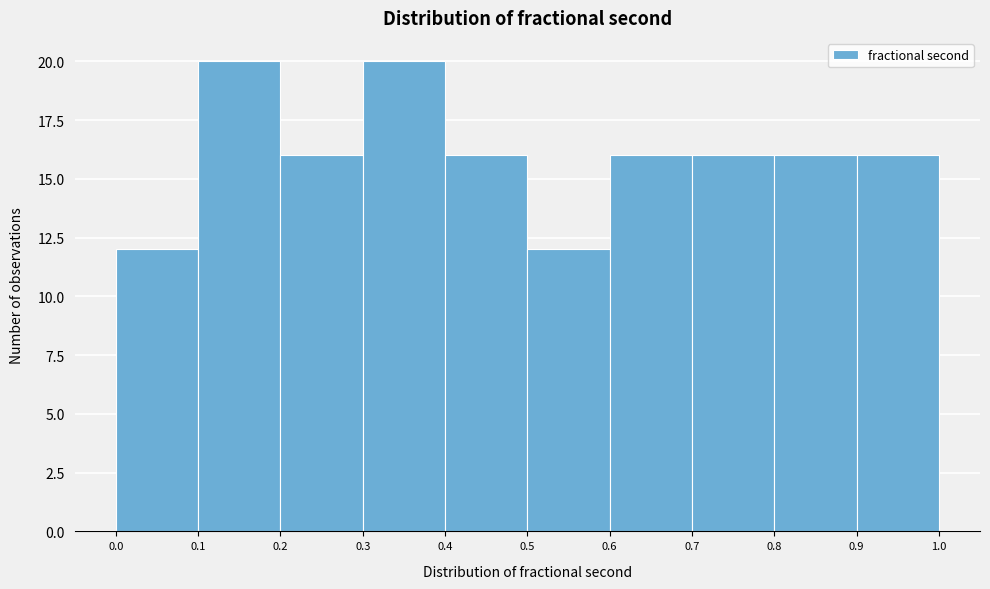

Reading left to right, transcribe this chart: for each bar, give the range it covers on the x-axis and its height. The values are not printed on the chart, so give them approximately, as read against the axis.

0.0 to 0.1: 12
0.1 to 0.2: 20
0.2 to 0.3: 16
0.3 to 0.4: 20
0.4 to 0.5: 16
0.5 to 0.6: 12
0.6 to 0.7: 16
0.7 to 0.8: 16
0.8 to 0.9: 16
0.9 to 1.0: 16